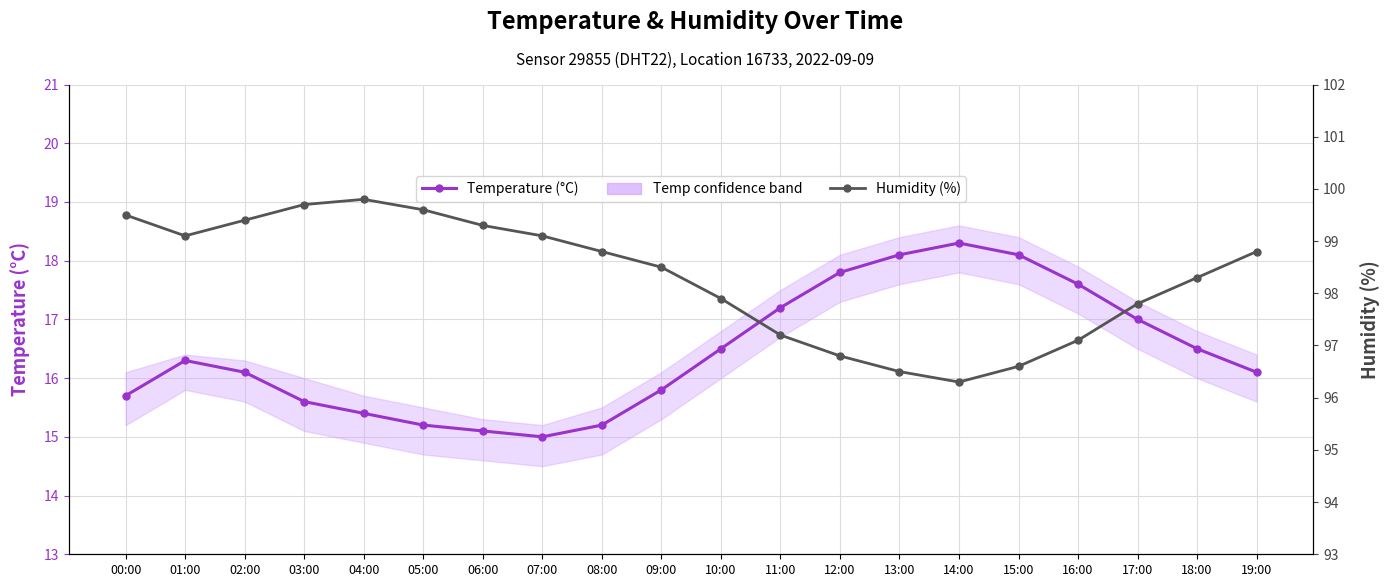

At which category does Humidity (%) reach its first local peak?

04:00